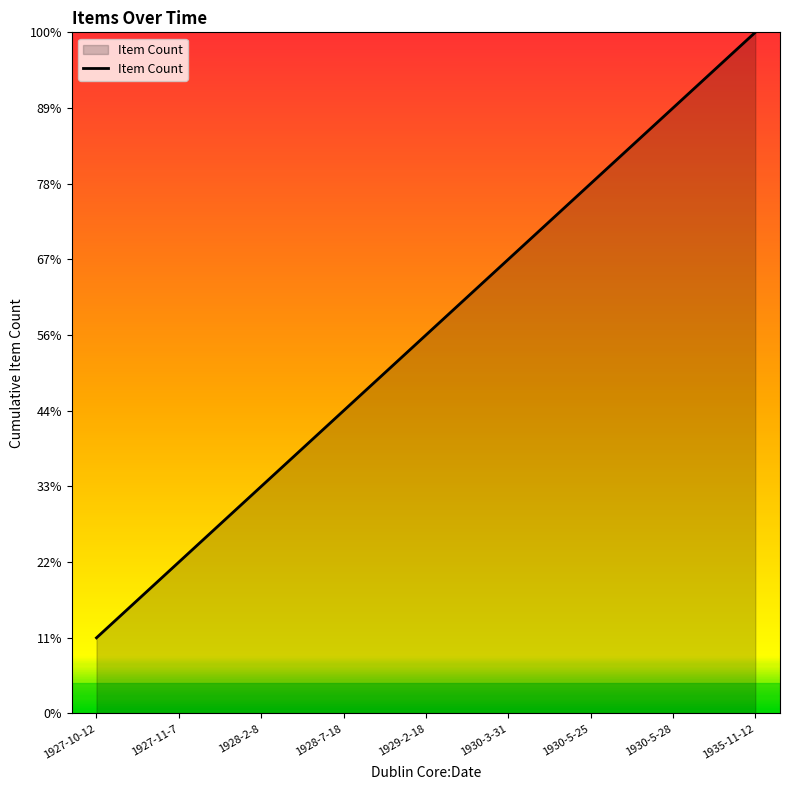

Does the chart have visible grid lines?

No